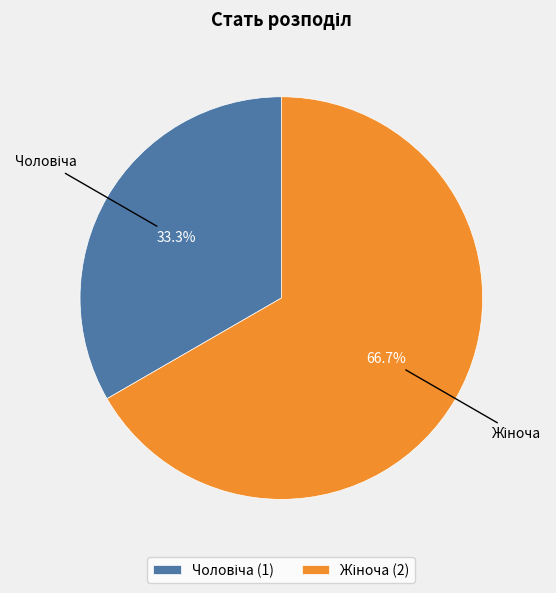

Is there any slice that represents more than half of the pie?

Yes